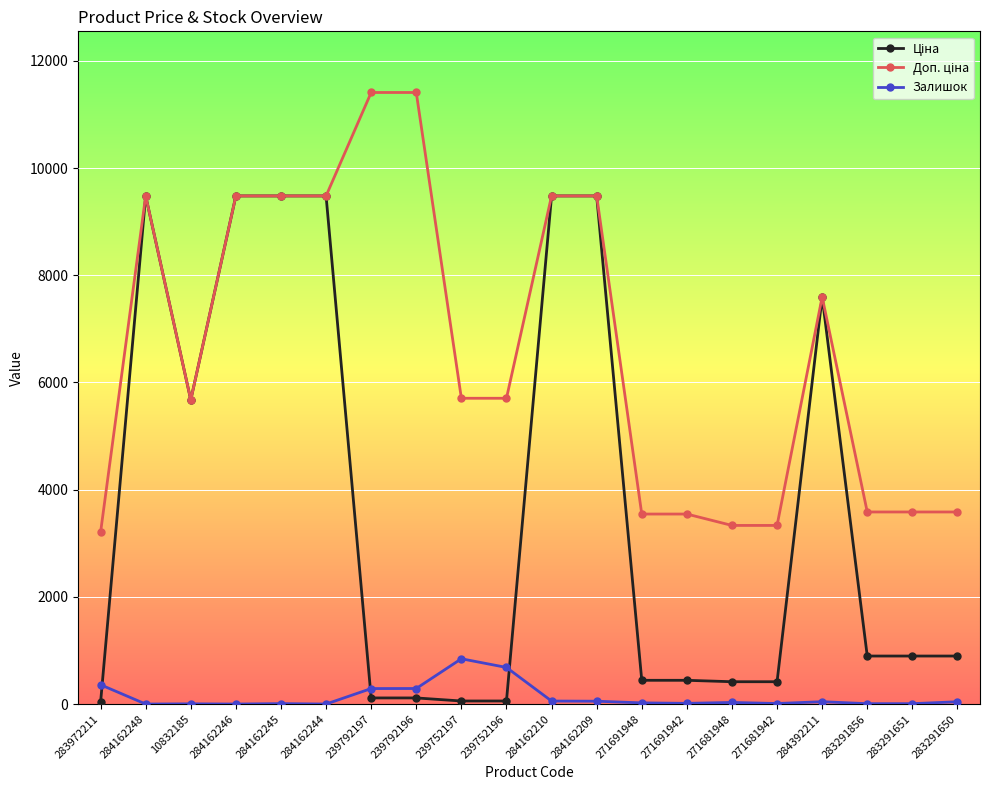

The value of Залишок at 239792197 is 289.0. True or false?

True